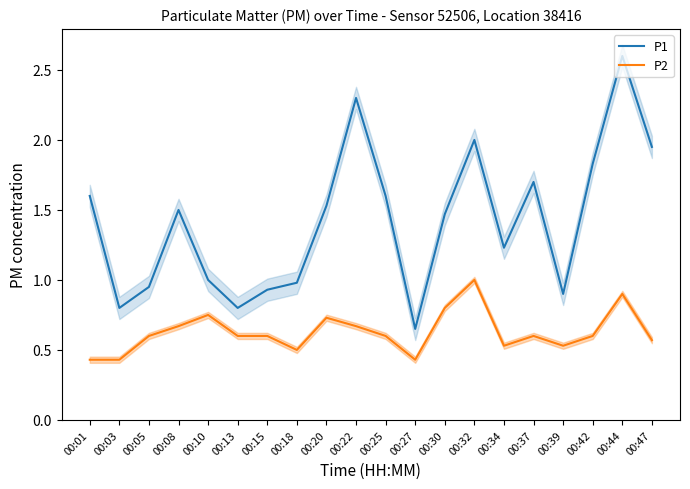

True or false: P1 and P2 cross at least once.

False